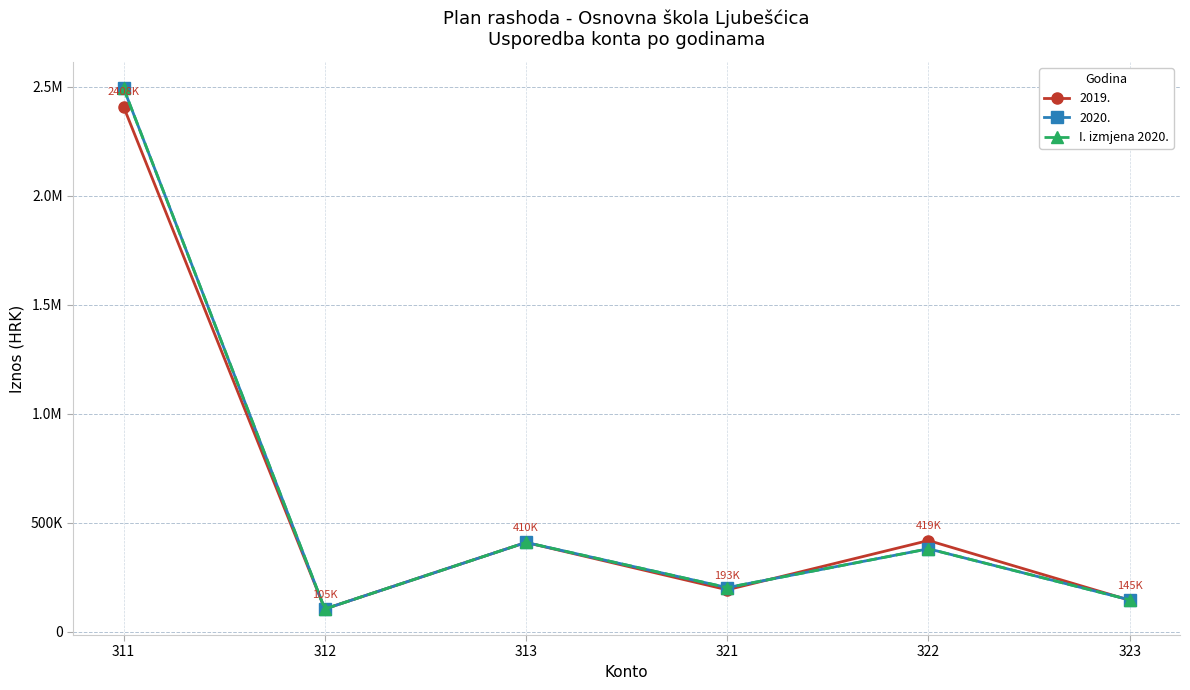

Between 323 and 322, which is larger?

322